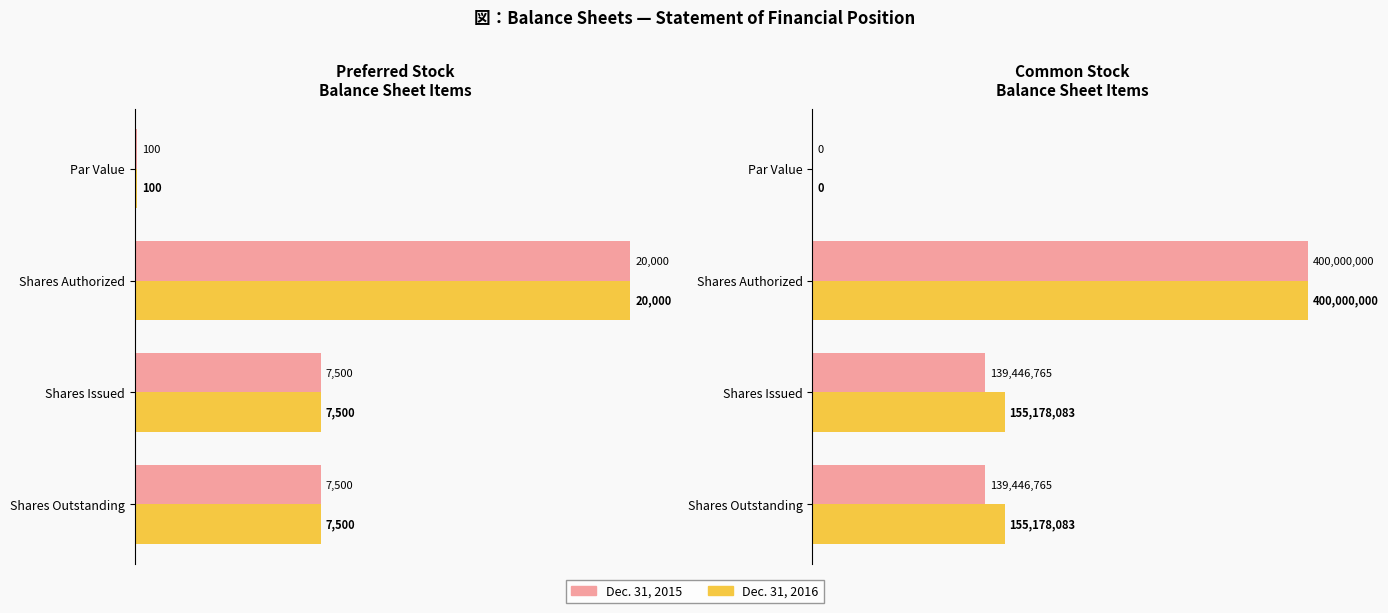

What are all the series names shown in the legend?

Dec. 31, 2016, Dec. 31, 2015